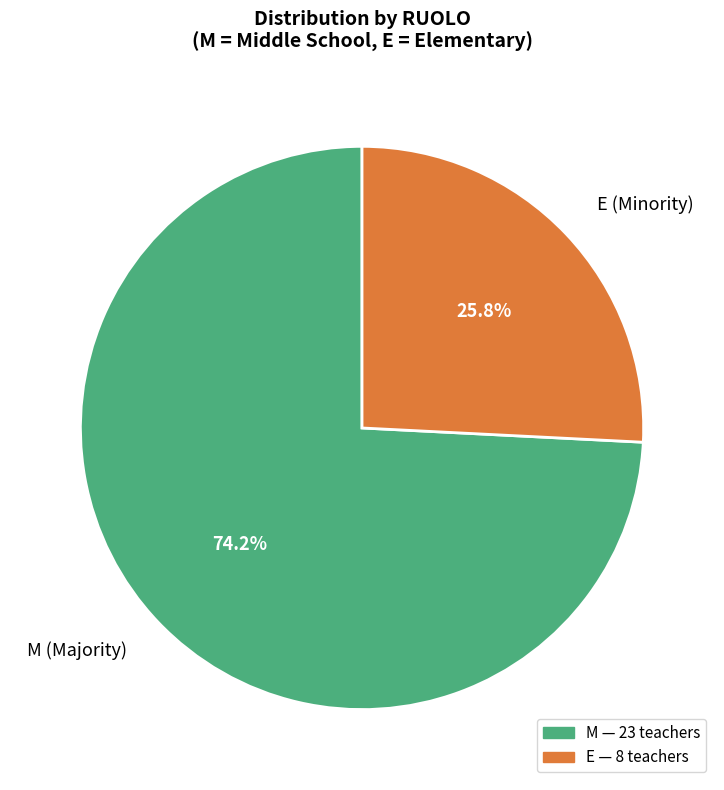

Which category has the smallest portion of the pie?

E